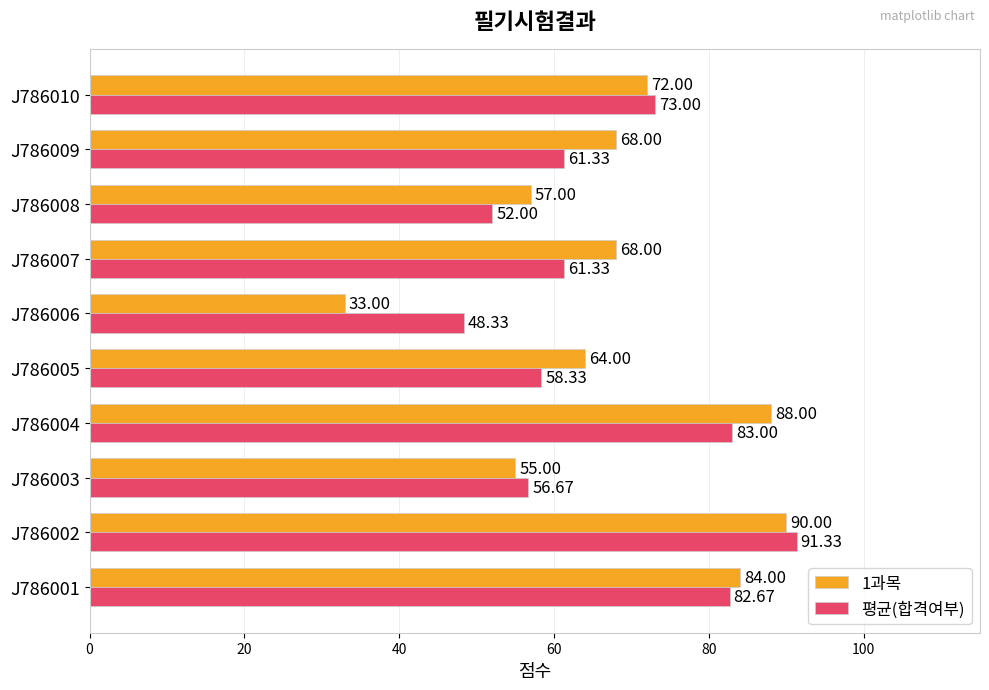

What is the difference between the highest and lowest values at J786007?

6.7